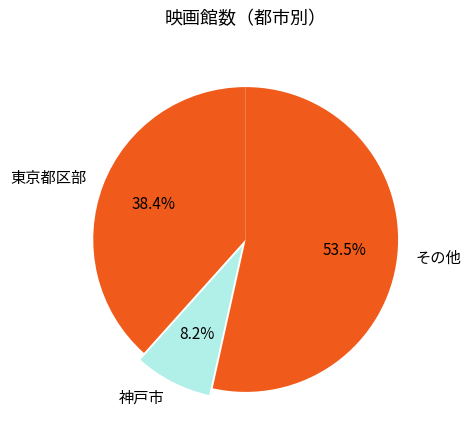

Does any single category account for the majority?

Yes